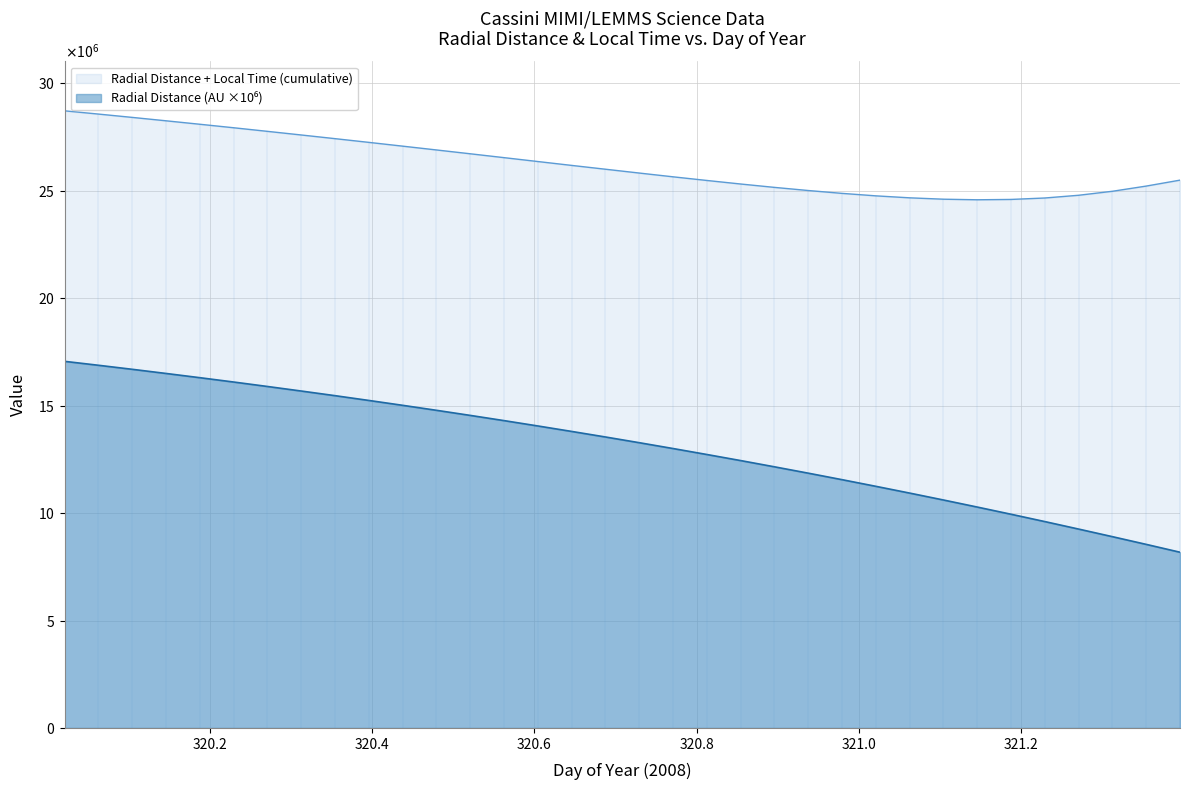

What is the greatest value displayed?

28724000.0